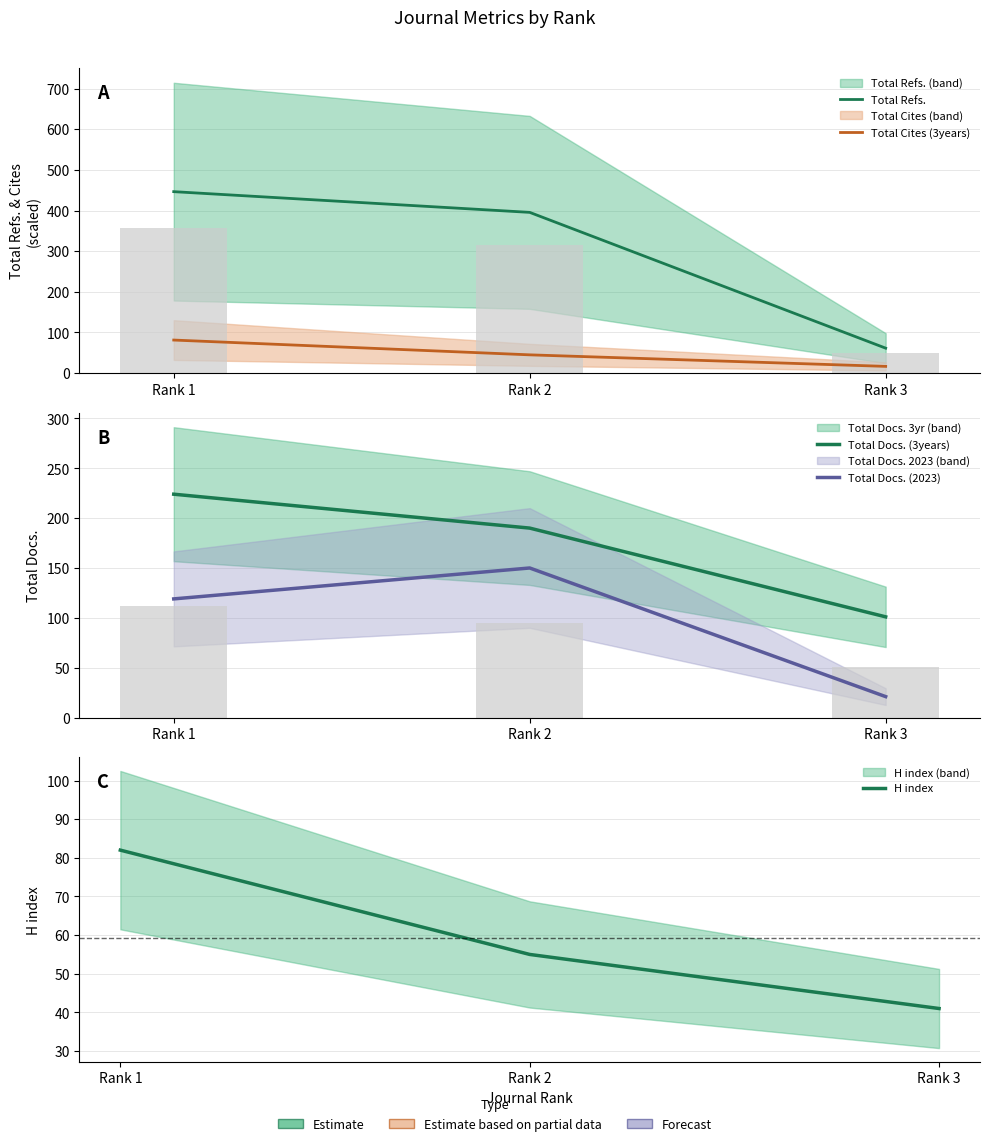

What is the sum of all Total Cites (3years) values?

143.0